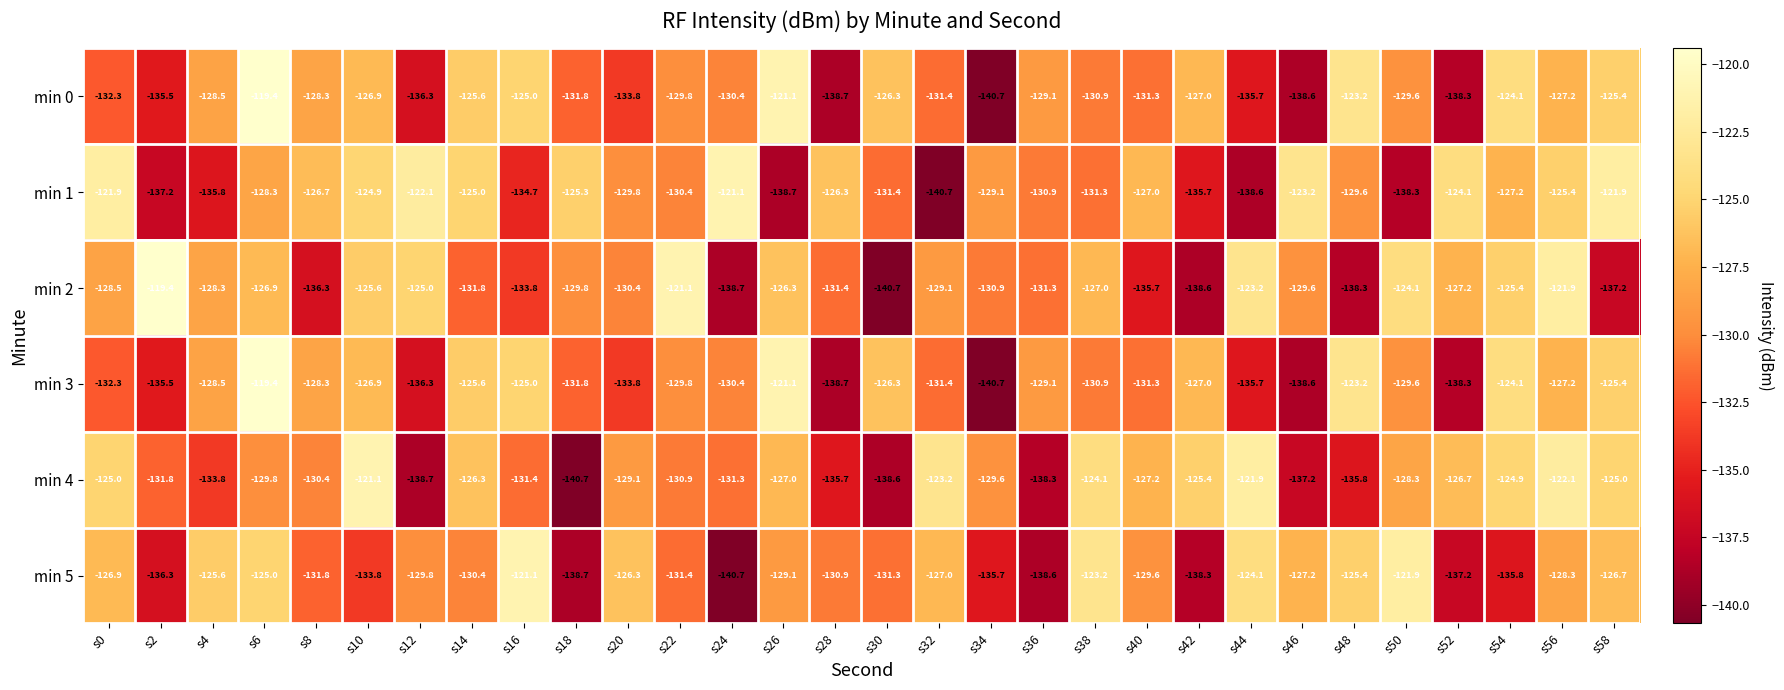

Where is min 0 nearest to the value -130?

s22